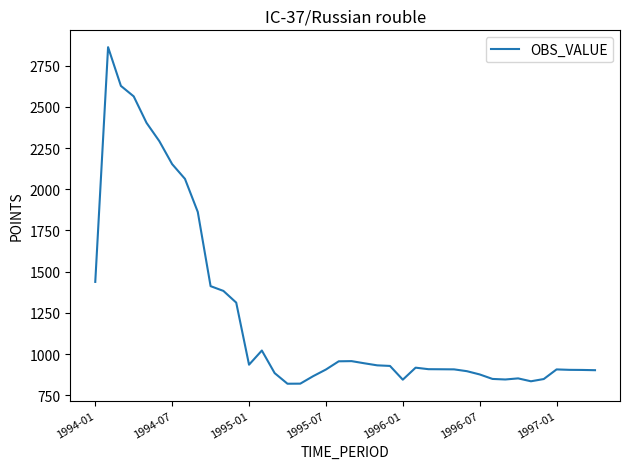

What is the minimum value shown in the chart?

819.8